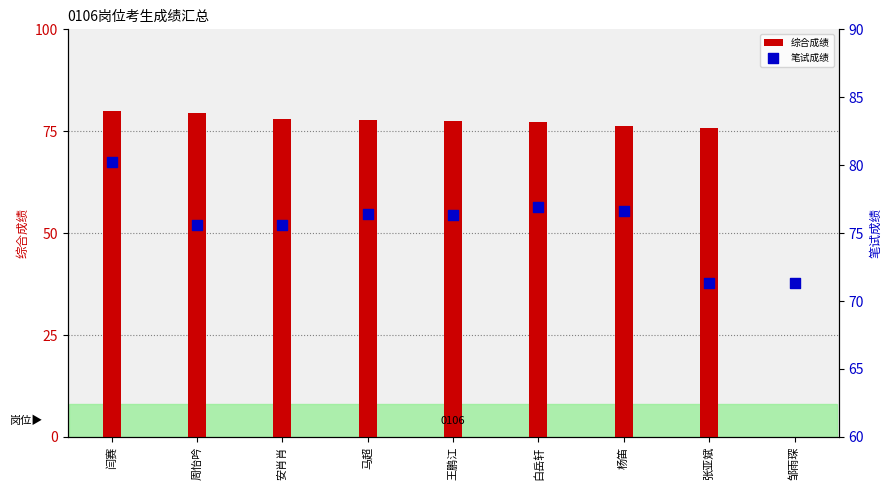

Which series has the largest Y range (max minus min)?

综合成绩